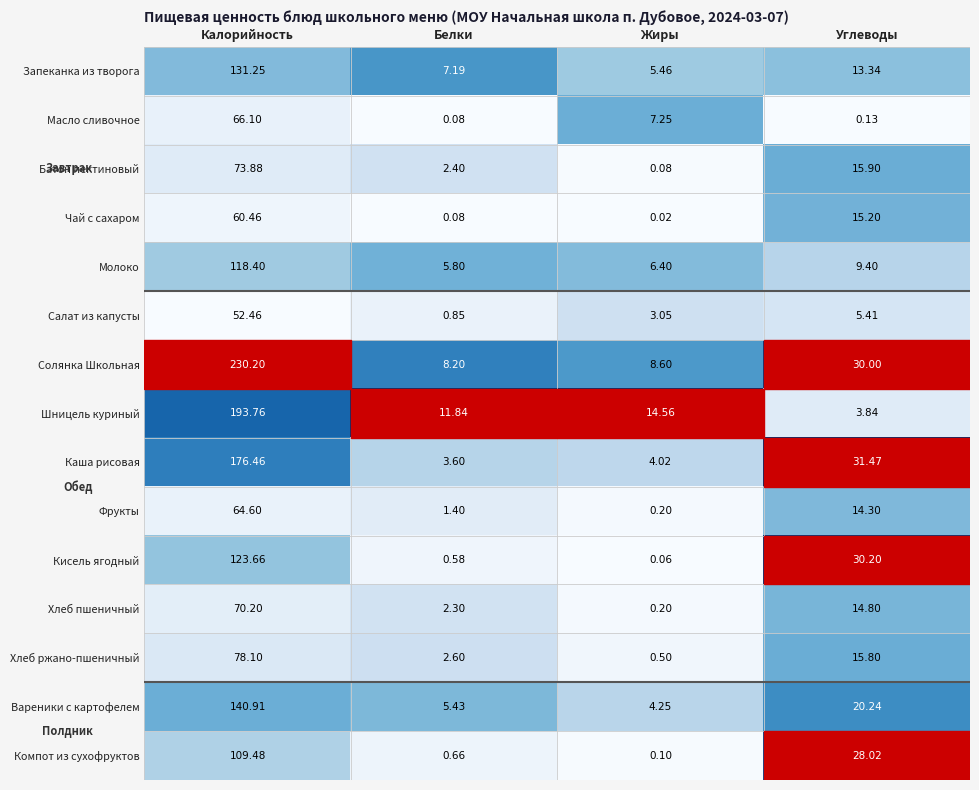

Which label corresponds to the largest value in the chart?

Калорийность